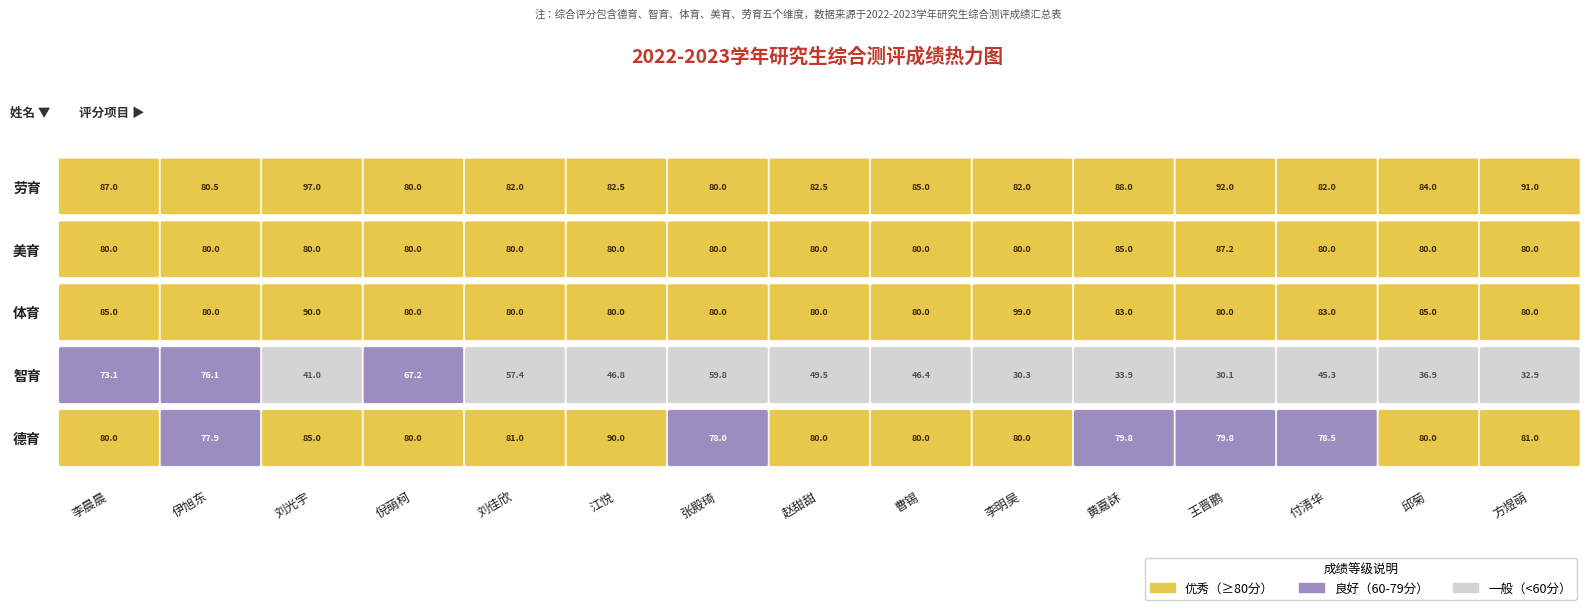

Reading left to right, list all the values displayed in this chart.

德育: 李晨晨=80.0	伊旭东=77.9	刘光宇=85.0	倪萌柯=80.0	刘佳欣=81.0	江悦=90.0	张殿琦=78.0	赵甜甜=80.0	曹锡=80.0	李明昊=80.0	黄嘉訸=79.8	王晋鹏=79.8	付清华=78.5	邱菊=80.0	方煜萌=81.0
智育: 李晨晨=73.1	伊旭东=76.1	刘光宇=41.0	倪萌柯=67.2	刘佳欣=57.4	江悦=46.8	张殿琦=59.8	赵甜甜=49.5	曹锡=46.4	李明昊=30.3	黄嘉訸=33.9	王晋鹏=30.1	付清华=45.3	邱菊=36.9	方煜萌=32.9
体育: 李晨晨=85.0	伊旭东=80.0	刘光宇=90.0	倪萌柯=80.0	刘佳欣=80.0	江悦=80.0	张殿琦=80.0	赵甜甜=80.0	曹锡=80.0	李明昊=99.0	黄嘉訸=83.0	王晋鹏=80.0	付清华=83.0	邱菊=85.0	方煜萌=80.0
美育: 李晨晨=80.0	伊旭东=80.0	刘光宇=80.0	倪萌柯=80.0	刘佳欣=80.0	江悦=80.0	张殿琦=80.0	赵甜甜=80.0	曹锡=80.0	李明昊=80.0	黄嘉訸=85.0	王晋鹏=87.2	付清华=80.0	邱菊=80.0	方煜萌=80.0
劳育: 李晨晨=87.0	伊旭东=80.5	刘光宇=97.0	倪萌柯=80.0	刘佳欣=82.0	江悦=82.5	张殿琦=80.0	赵甜甜=82.5	曹锡=85.0	李明昊=82.0	黄嘉訸=88.0	王晋鹏=92.0	付清华=82.0	邱菊=84.0	方煜萌=91.0